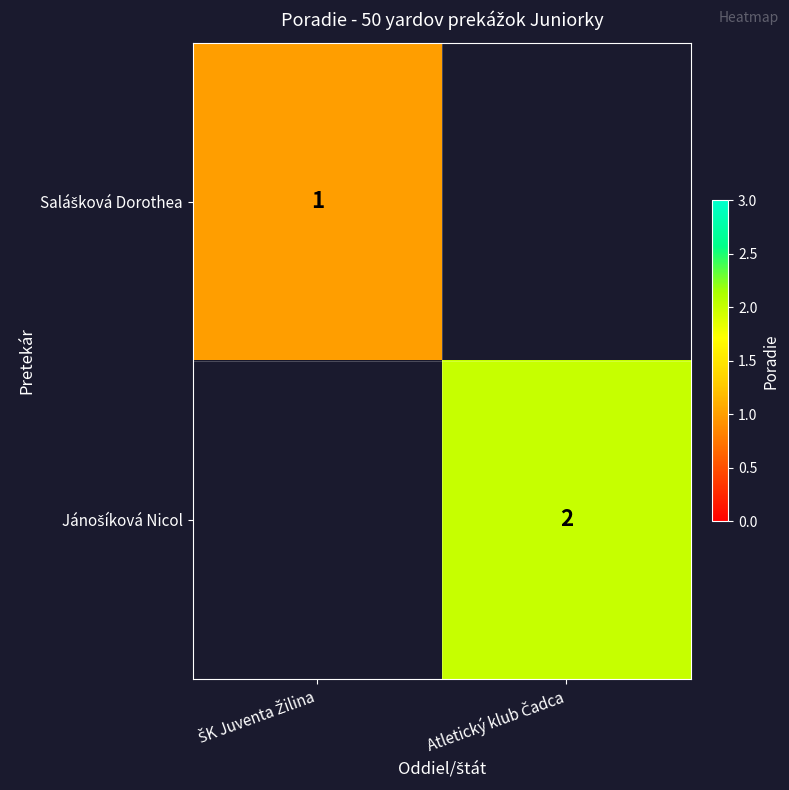

Which label corresponds to the largest value in the chart?

Atletický klub Čadca